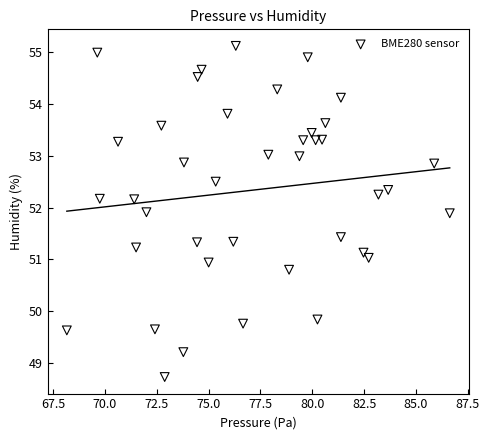

What is the range of Y values (max minus min)?

6.4